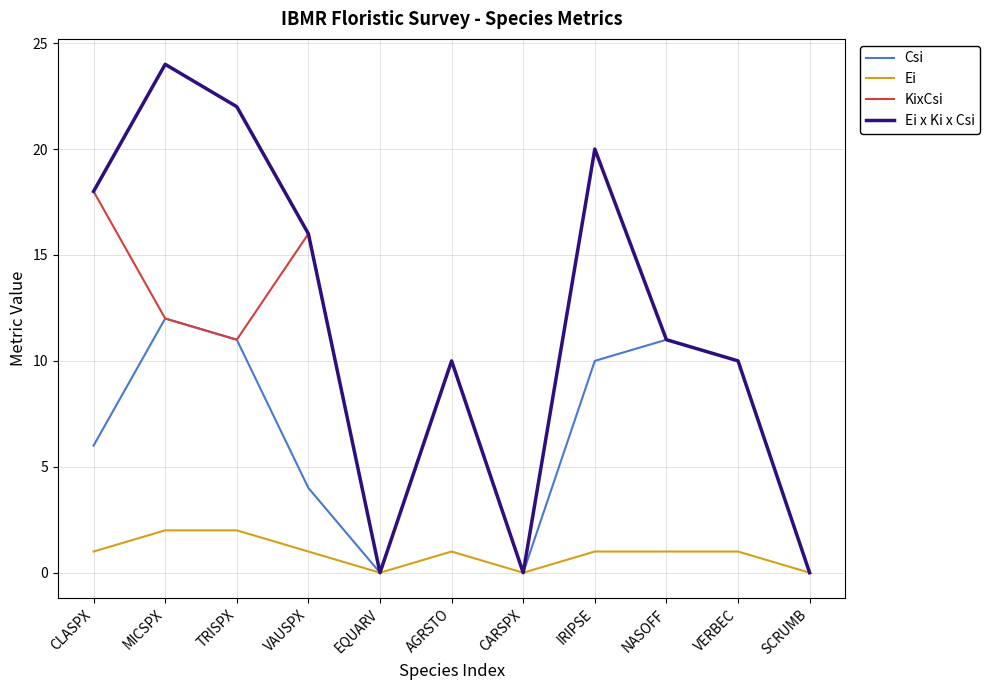

At which label does Ei x Ki x Csi first exceed 11?

CLASPX